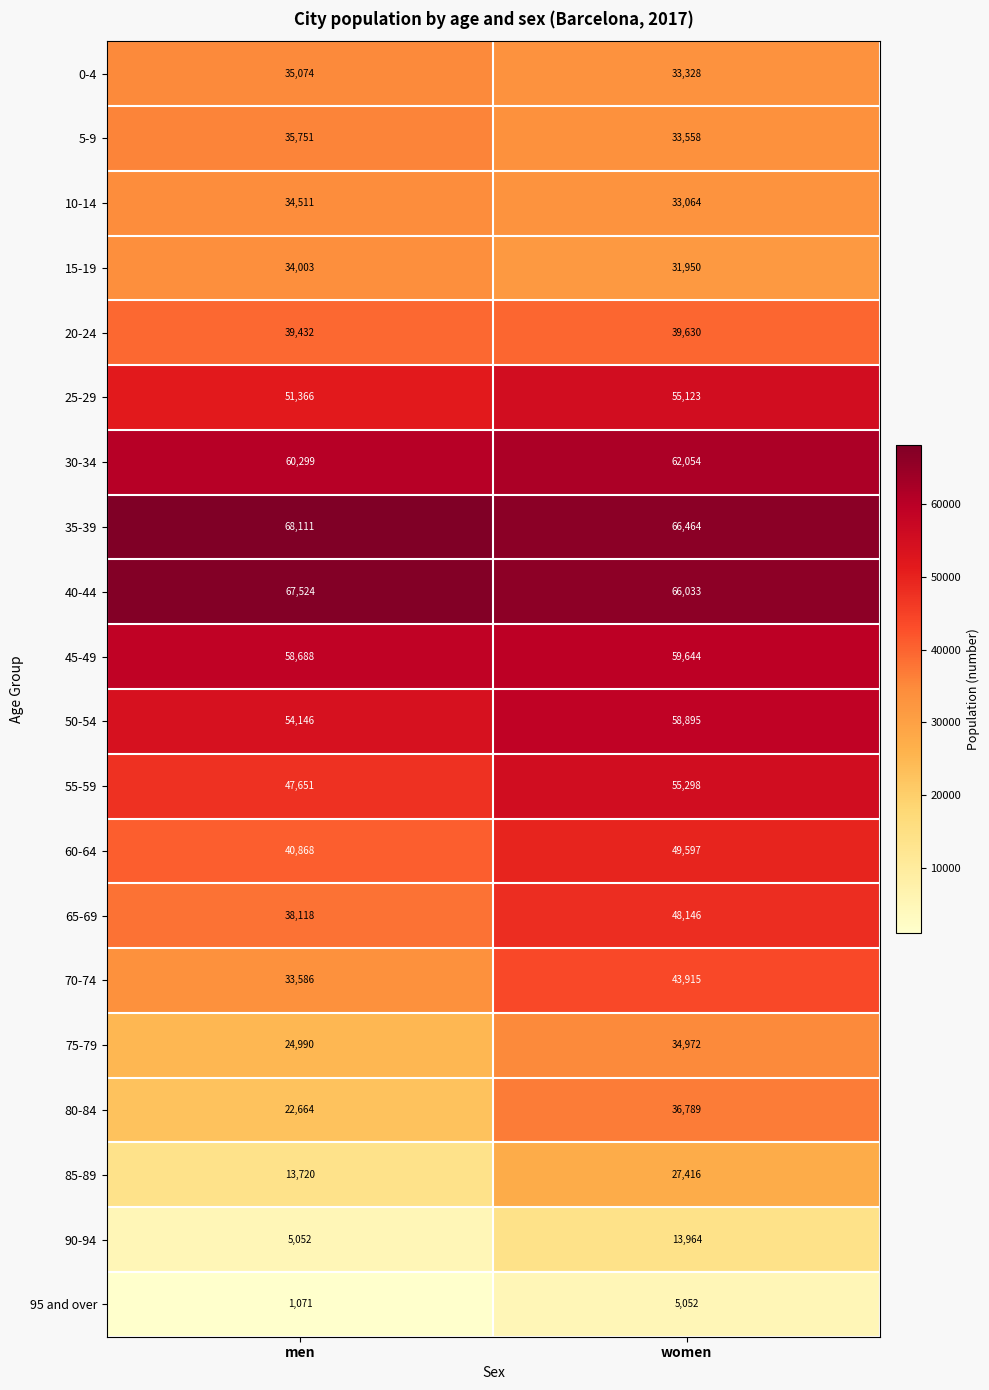

What is the difference between the highest and lowest values at women?

61412